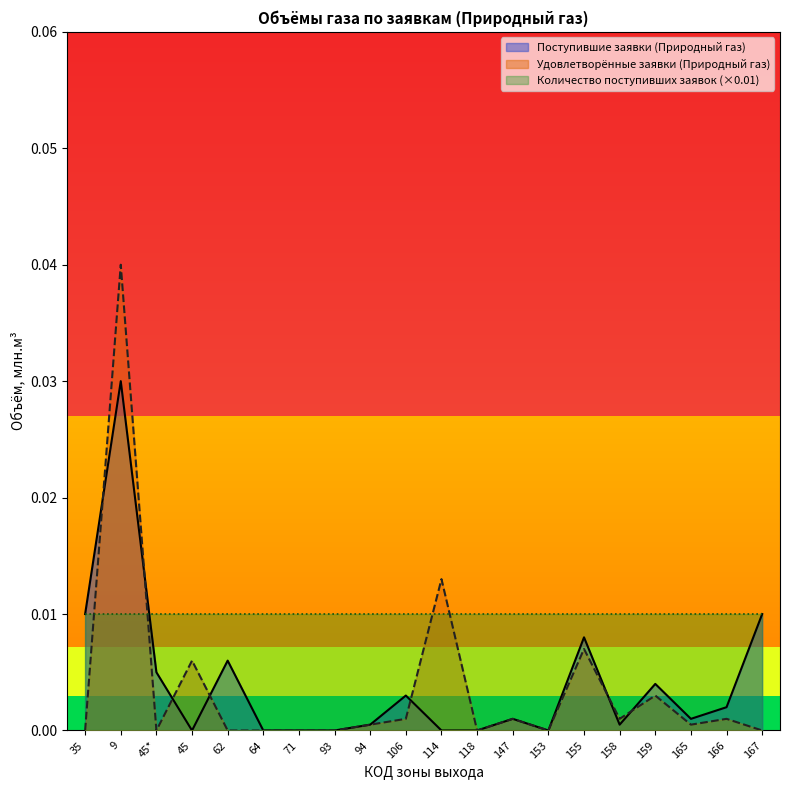

What are all the series names shown in the legend?

Поступившие заявки (Природный газ), Удовлетворённые заявки (Природный газ), Количество поступивших заявок (×0.01)